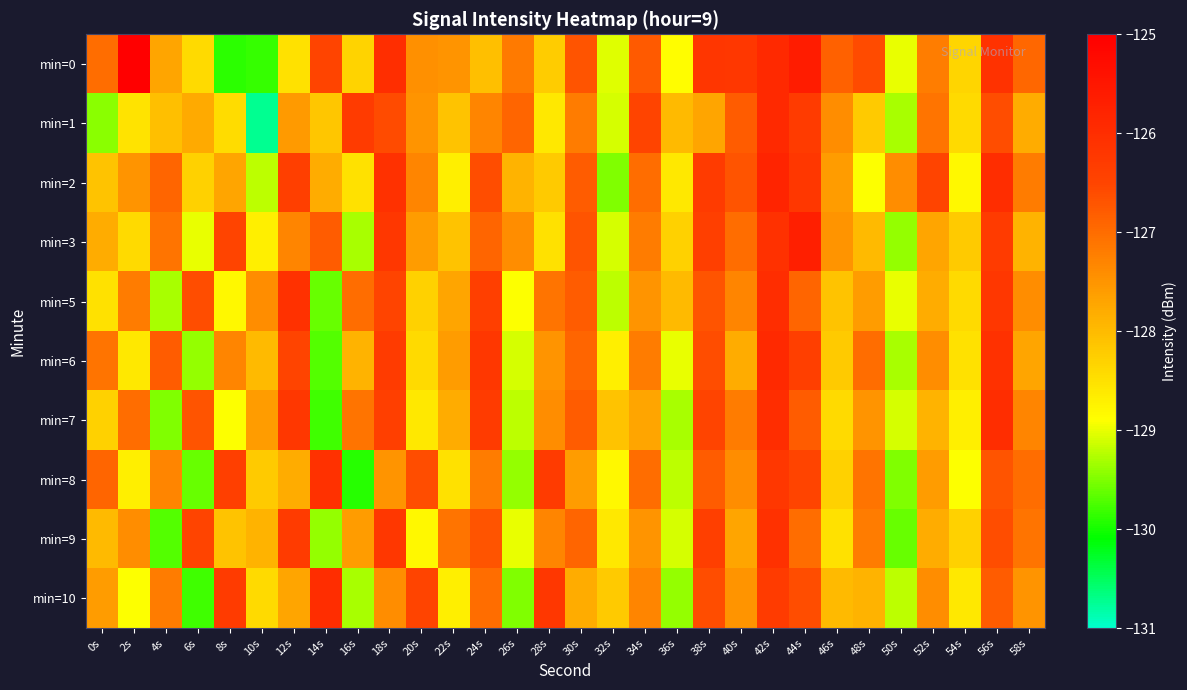

Between 10s and 42s, which series saw the biggest shift?

min=1